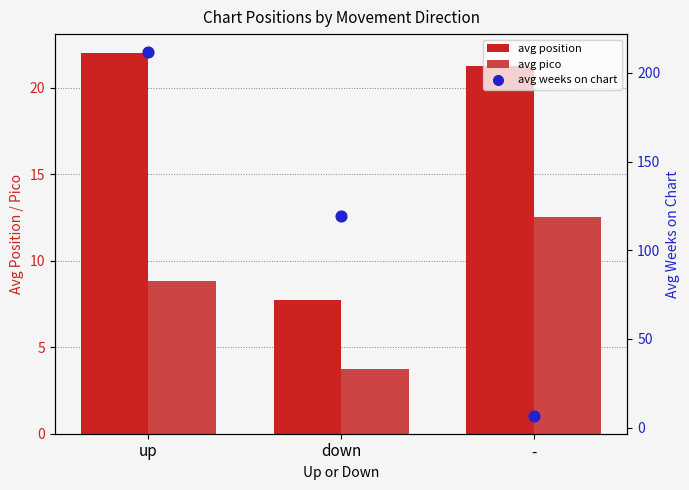

What are all the series names shown in the legend?

avg position, avg pico, avg weeks on chart